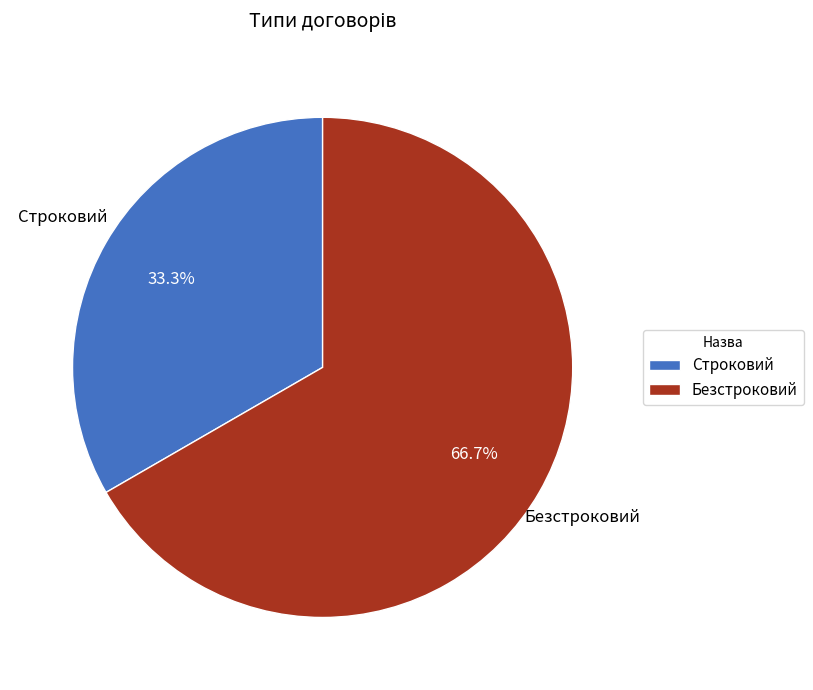

What percentage is the Строковий slice, to the nearest percent?

33%